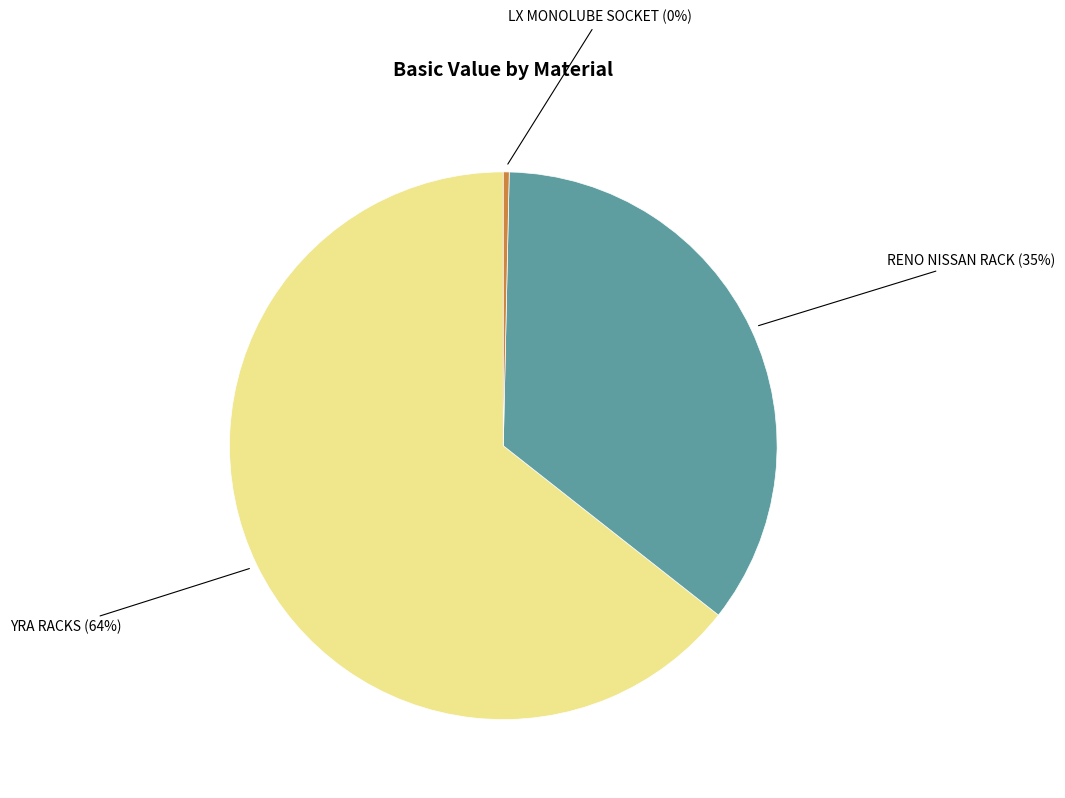

True or false: RENO NISSAN RACK accounts for 35% of the total.

True